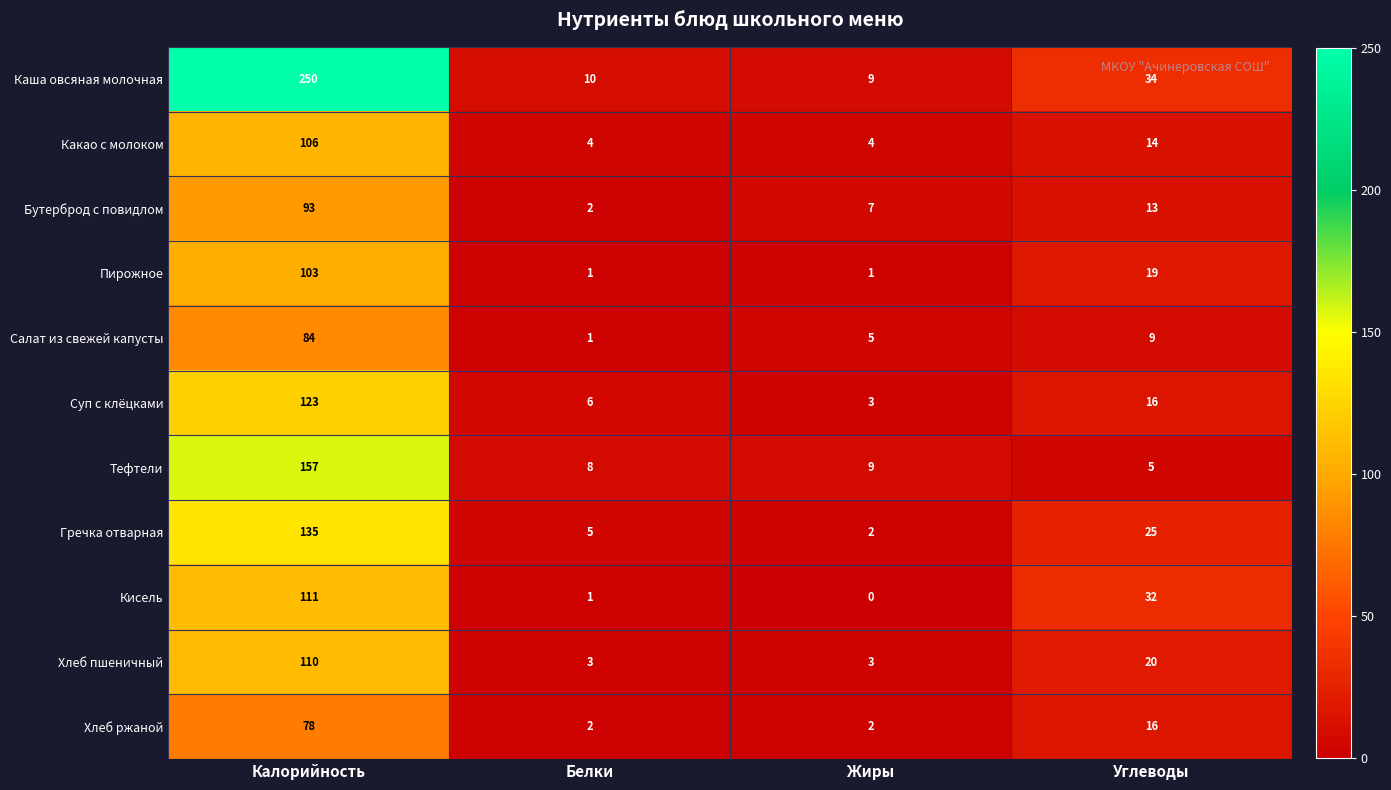

What is the total value across all series at Углеводы?

203